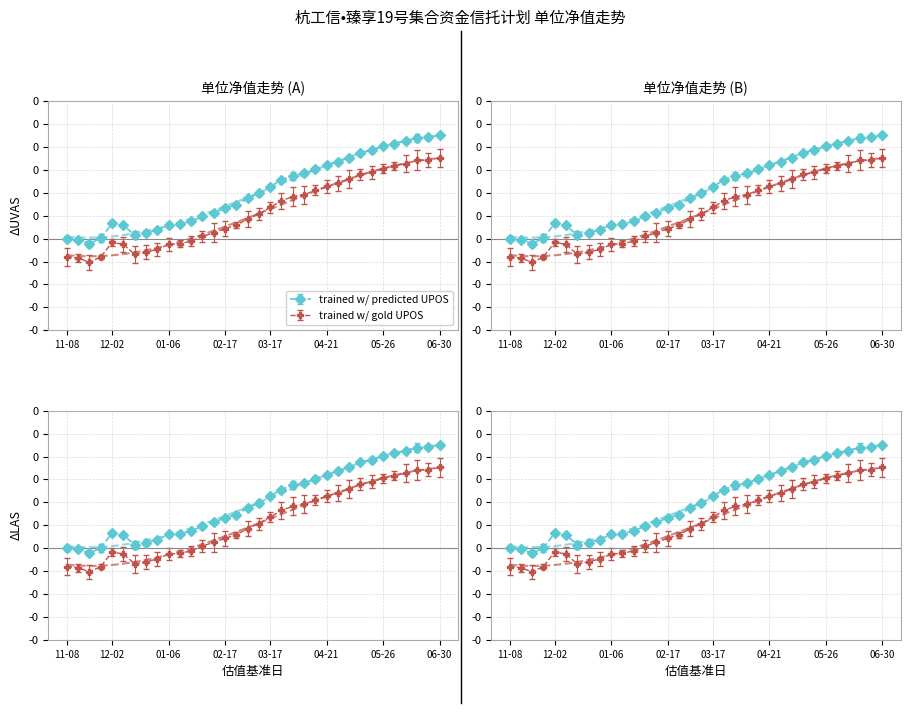

Where is the data nearest to the value 0?

11-08